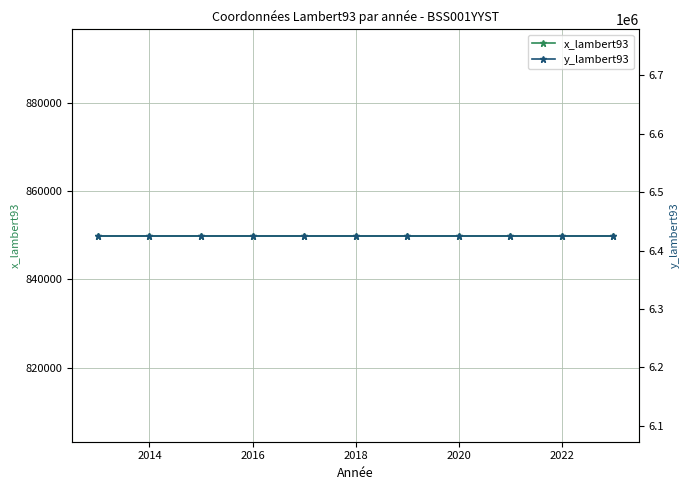

Reading right to left, extract all data points from this chart.

x_lambert93: 849926	849926	849926	849926	849926	849926	849926	849926	849926	849926	849926
y_lambert93: 6425702	6425702	6425702	6425702	6425702	6425702	6425702	6425702	6425702	6425702	6425702